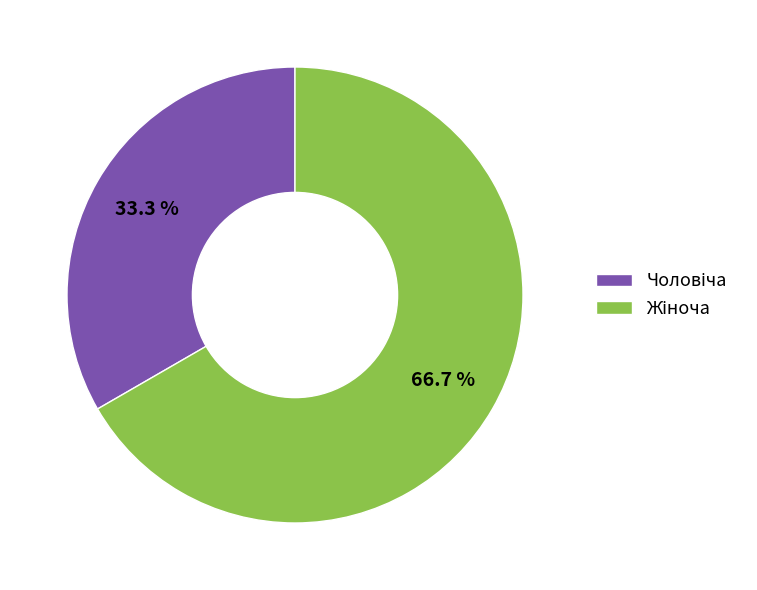

Is there any slice that represents more than half of the pie?

Yes